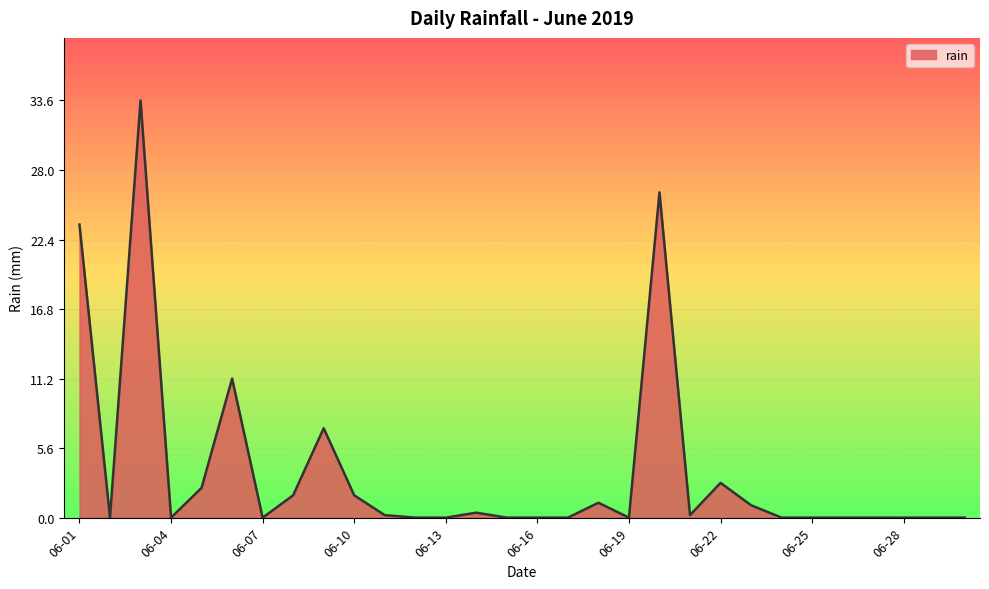

What is the difference between the maximum and minimum values?

33.6